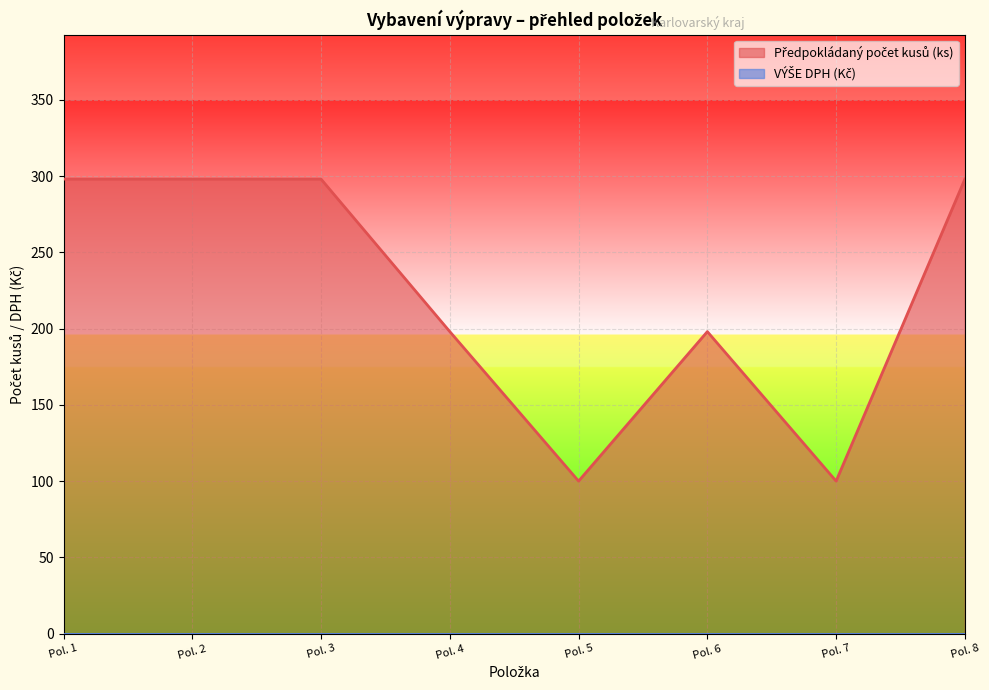

Reading left to right, list all the values displayed in this chart.

298	298	298	198	100	198	100	298